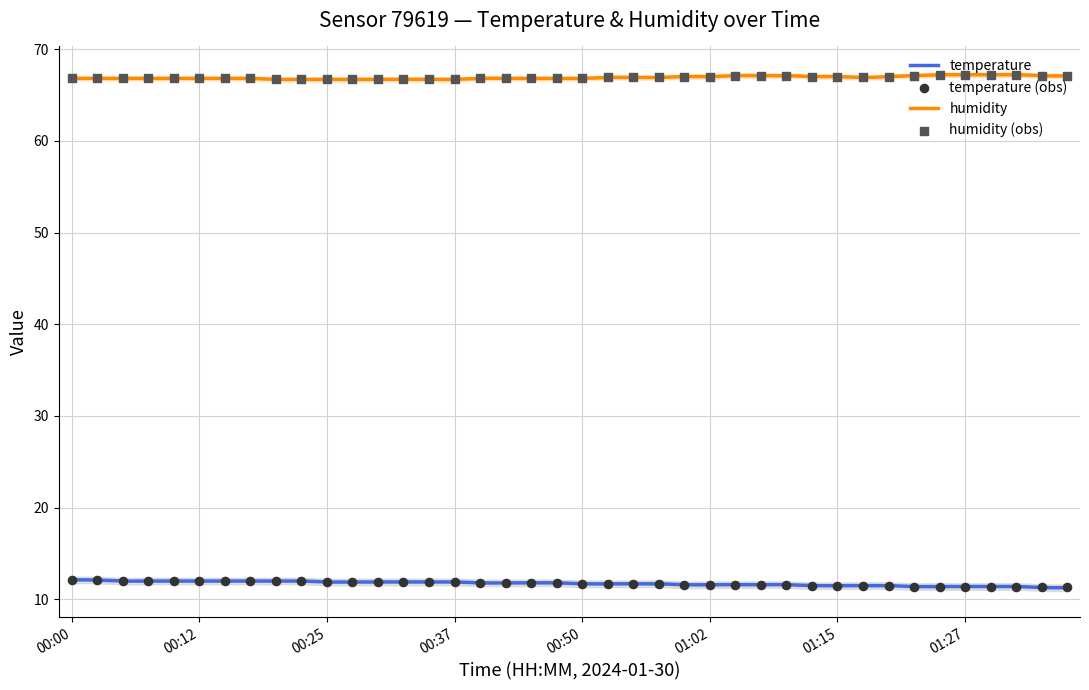

Which series has the largest total across all categories?

humidity